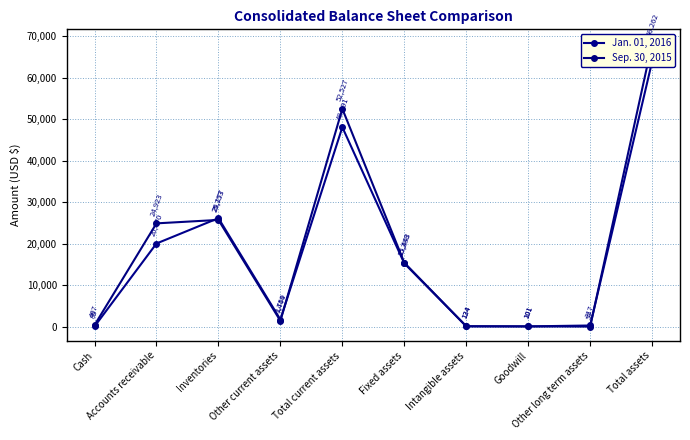

At which label does Jan. 01, 2016 first exceed 15288?

Accounts receivable